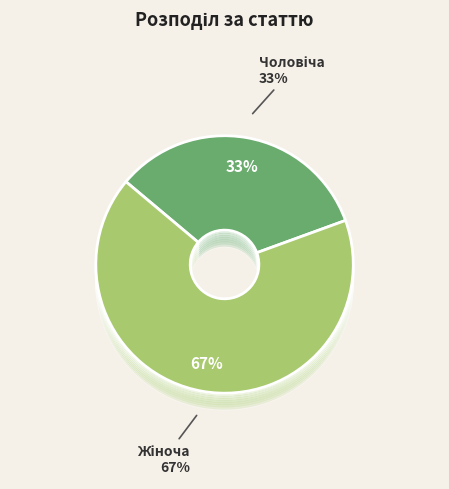

Rank the categories by value from lowest to highest.

Чоловіча, Жіноча